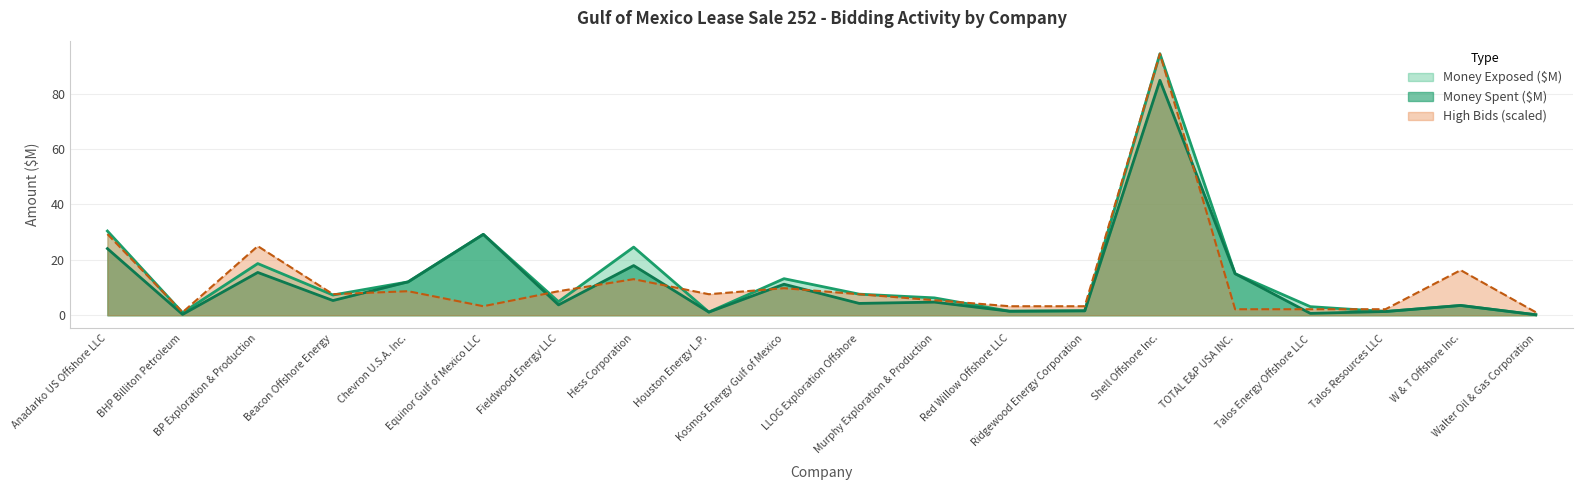

What is the average value of the high_bids series?

12.6